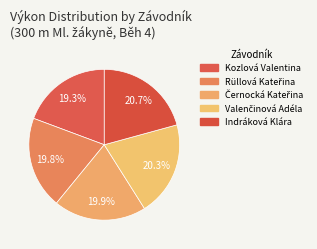

Does any single category account for the majority?

No